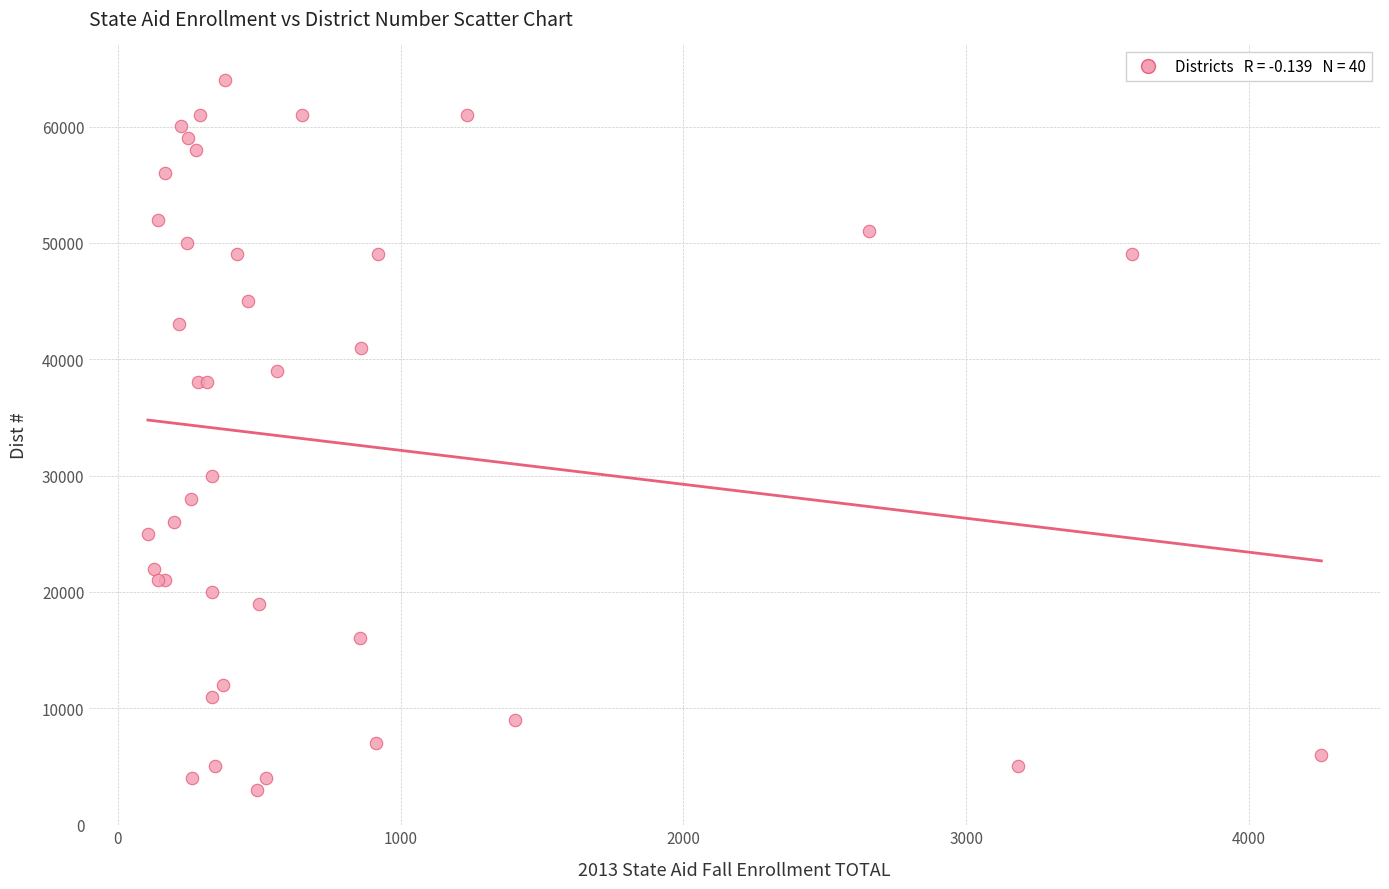

What Y value in the scatter plot is closest to 33501?

30003